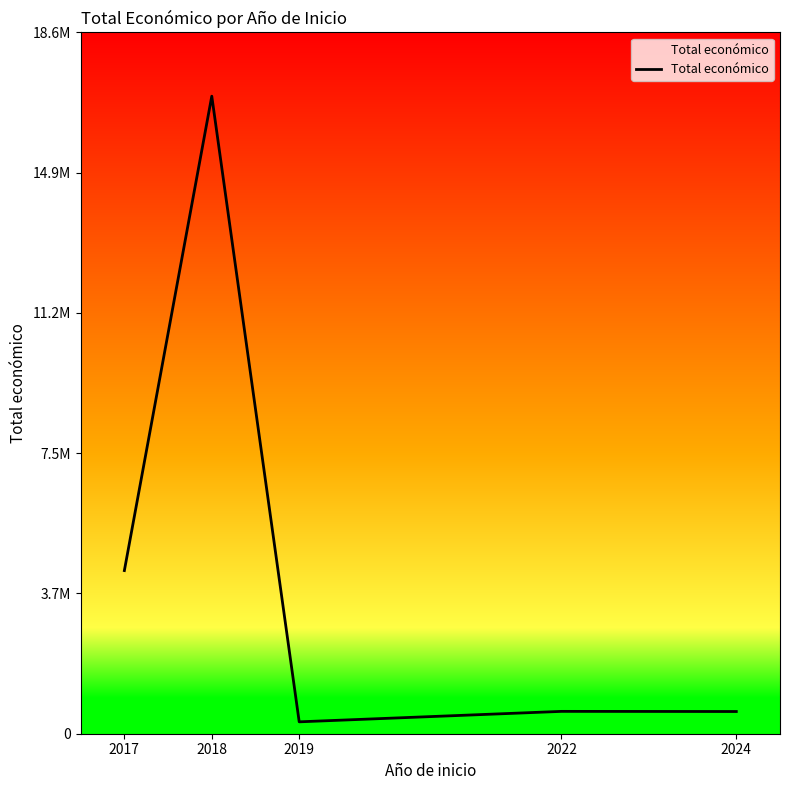

What is the sum of all values?

22788284